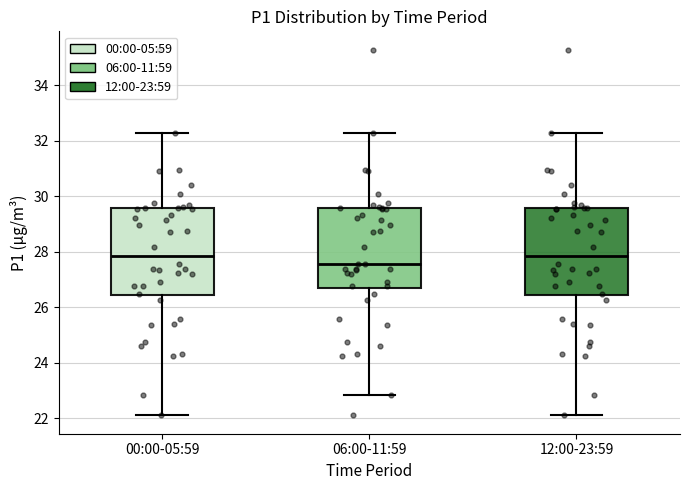

Reading left to right, transcribe this box plot: for each box, give where its median line is, the range the box spans, and where its two whiskers end, as read against the y-axis. The values are not printed on the chart, so give them approximately, as read against the axis.

00:00-05:59: median 27.8, box 26.4 to 29.6, whiskers 22.2 to 32.2
06:00-11:59: median 27.6, box 26.6 to 29.6, whiskers 22.8 to 32.2
12:00-23:59: median 27.8, box 26.4 to 29.6, whiskers 22.2 to 32.2